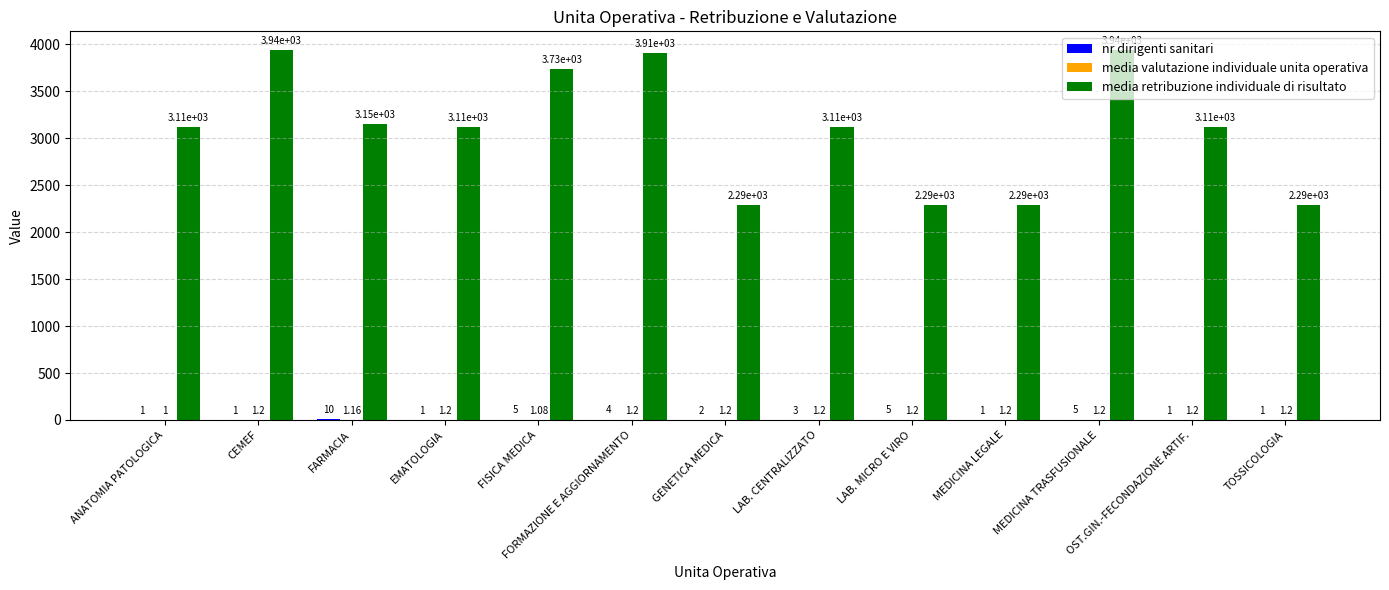

How many series are shown in this chart?

3